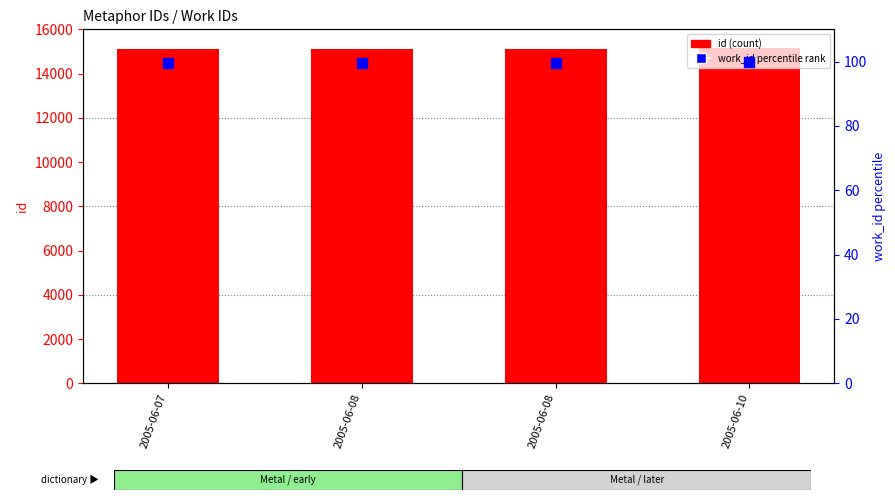

Which series has the largest total across all categories?

id